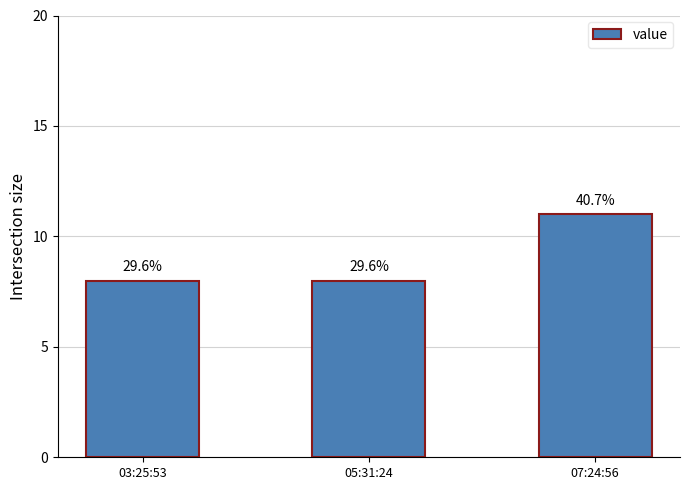

Does the chart contain any negative values?

No